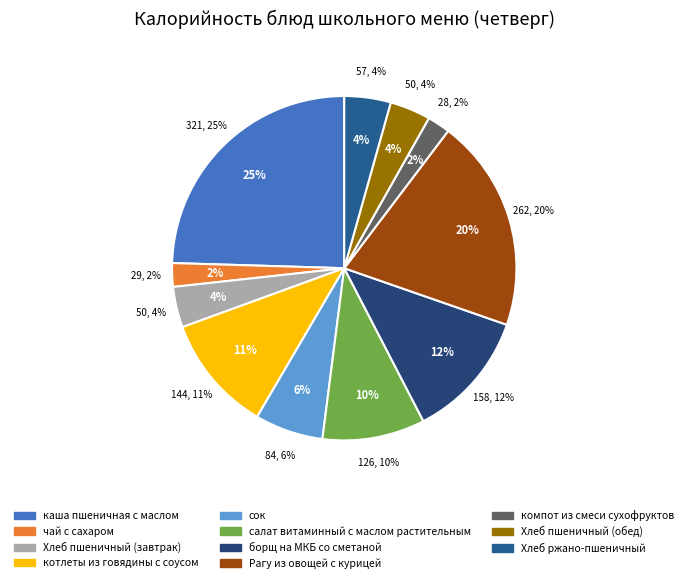

Which slice is the smallest?

компот из смеси сухофруктов